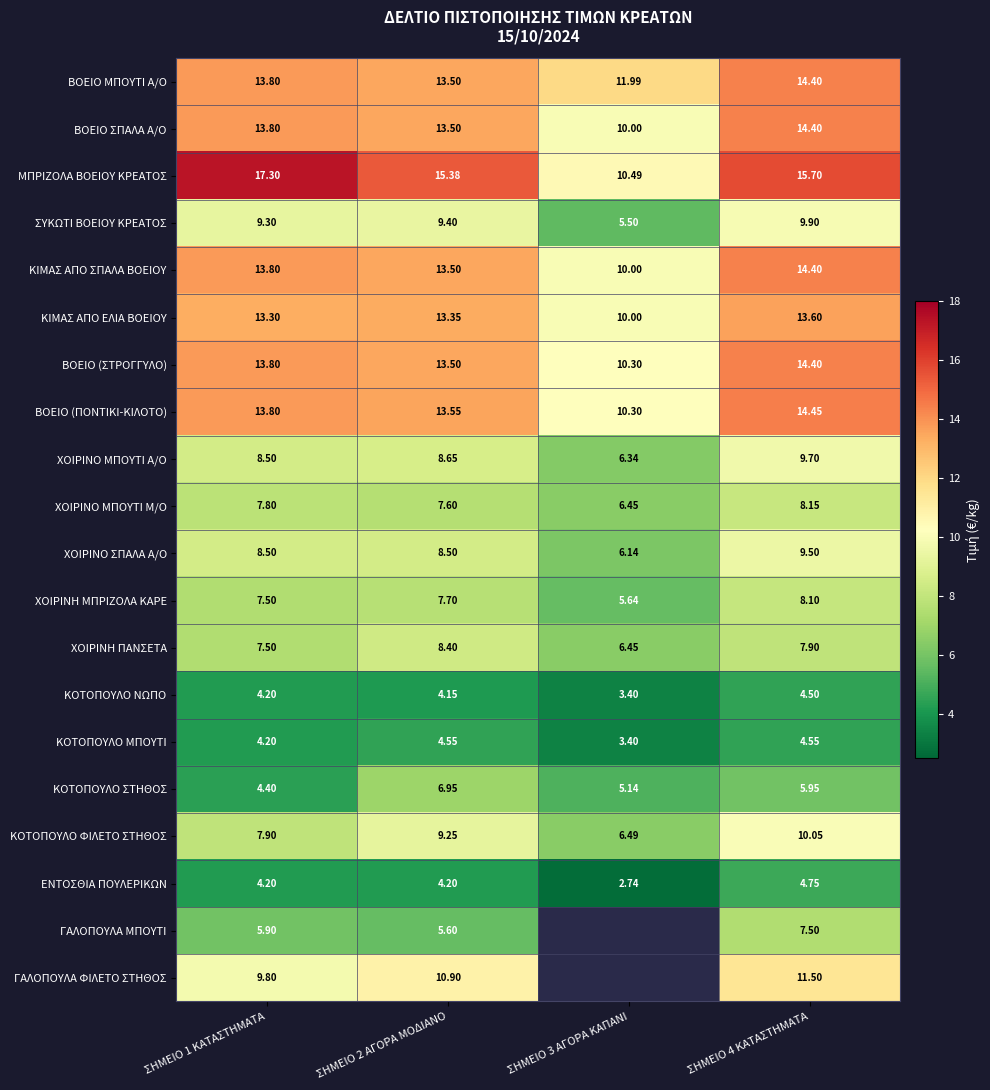

Which series changed the most between ΣΗΜΕΙΟ 1 ΚΑΤΑΣΤΗΜΑΤΑ and ΣΗΜΕΙΟ 4 ΚΑΤΑΣΤΗΜΑΤΑ?

ΚΟΤΟΠΟΥΛΟ ΦΙΛΕΤΟ ΣΤΗΘΟΣ